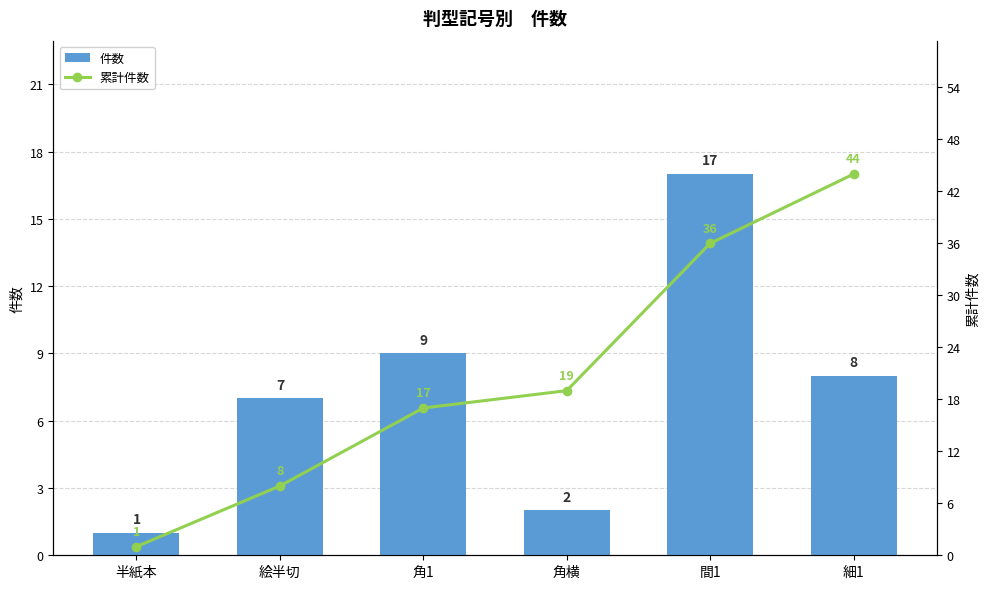

What is the maximum value for 累計件数?

44